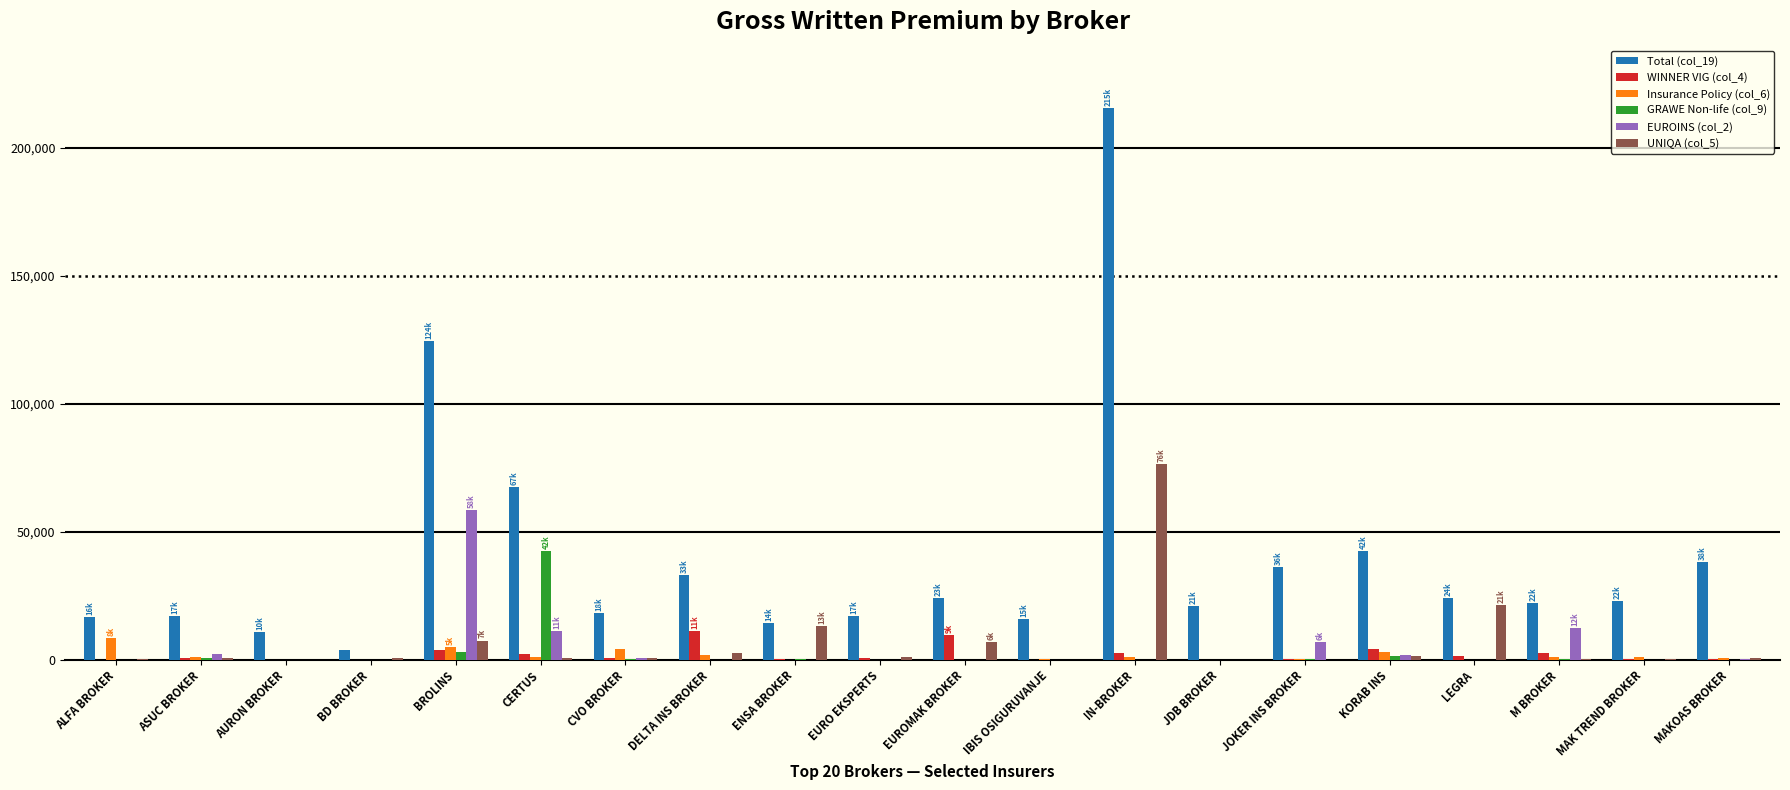

Is the value of Total (col_19) at M BROKER greater than the value of Insurance Policy (col_6) at M BROKER?

Yes